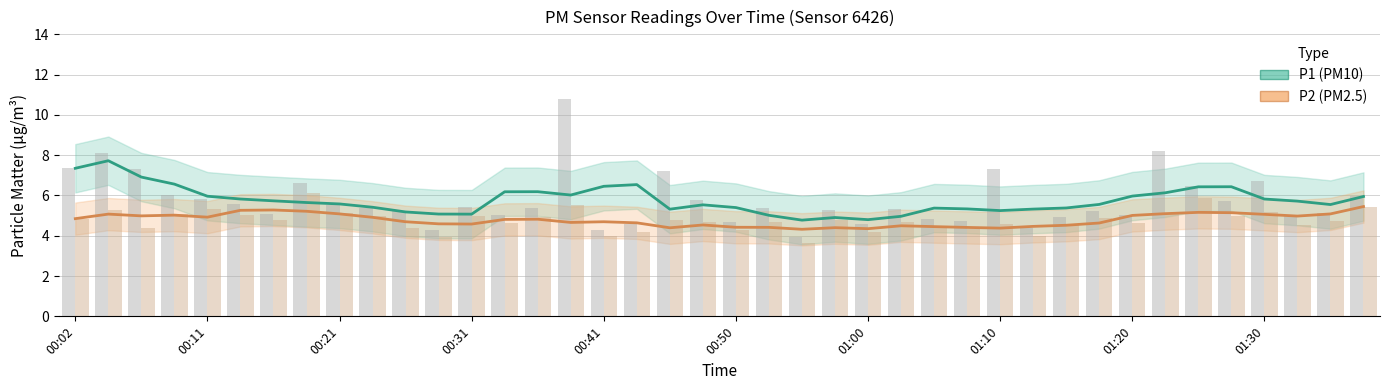

What is the average value of the P2 (raw) series?

4.8